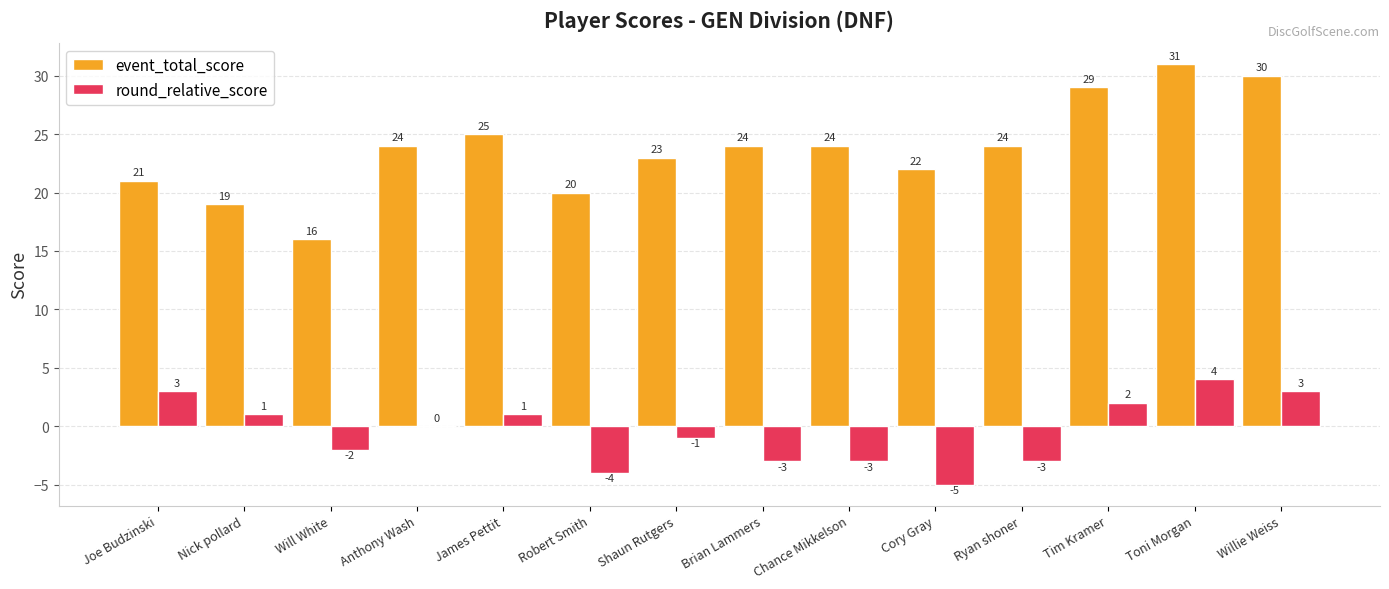

Is it true that event_total_score equals 42 at Ryan shoner?

False